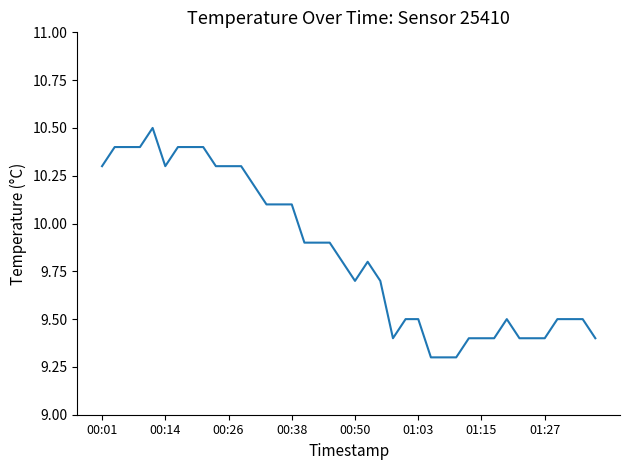

Reading right to left, what are all the values shown in this chart?

9.4	9.5	9.5	9.5	9.4	9.4	9.4	9.5	9.4	9.4	9.4	9.3	9.3	9.3	9.5	9.5	9.4	9.7	9.8	9.7	9.8	9.9	9.9	9.9	10.1	10.1	10.1	10.2	10.3	10.3	10.3	10.4	10.4	10.4	10.3	10.5	10.4	10.4	10.4	10.3